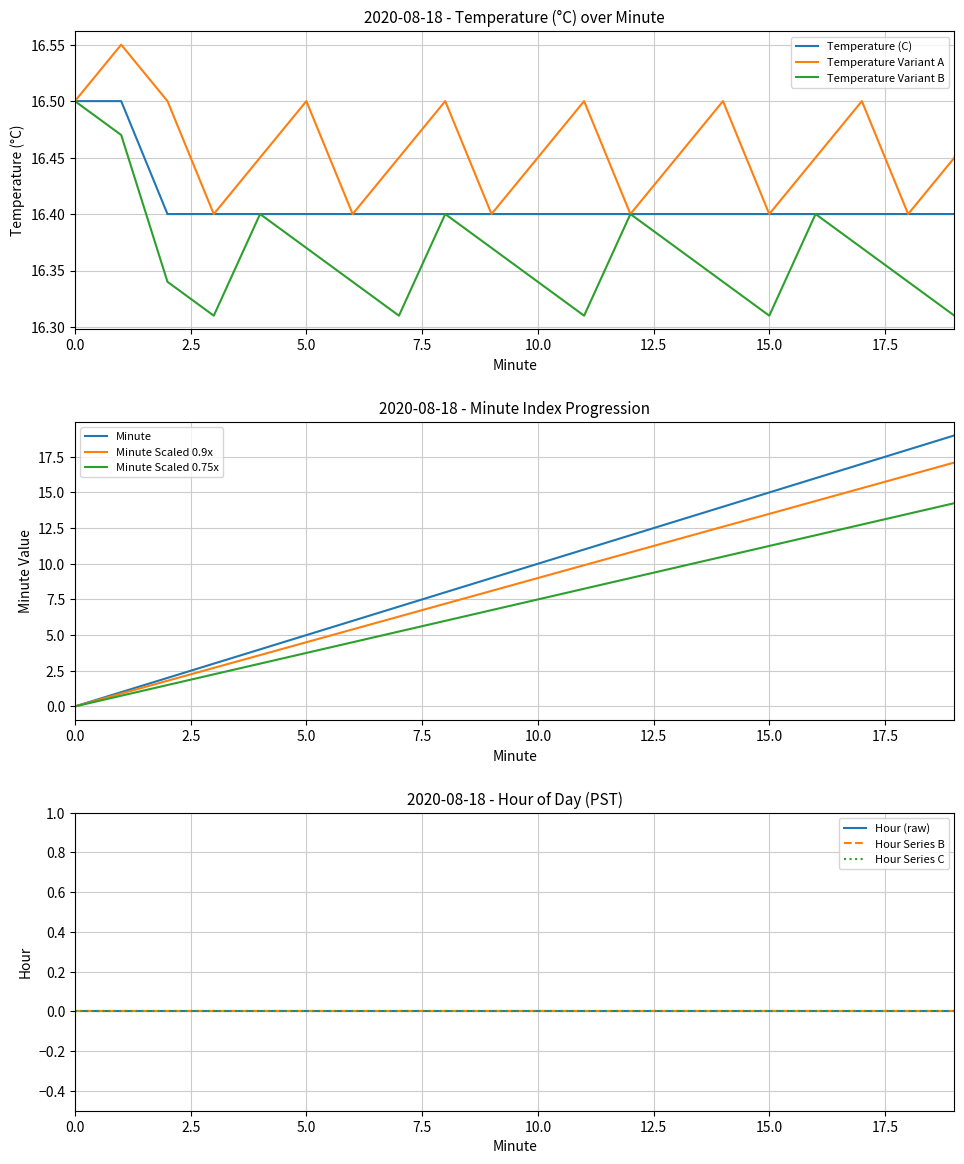

True or false: Minute has a value of 11.0 at 11.

True